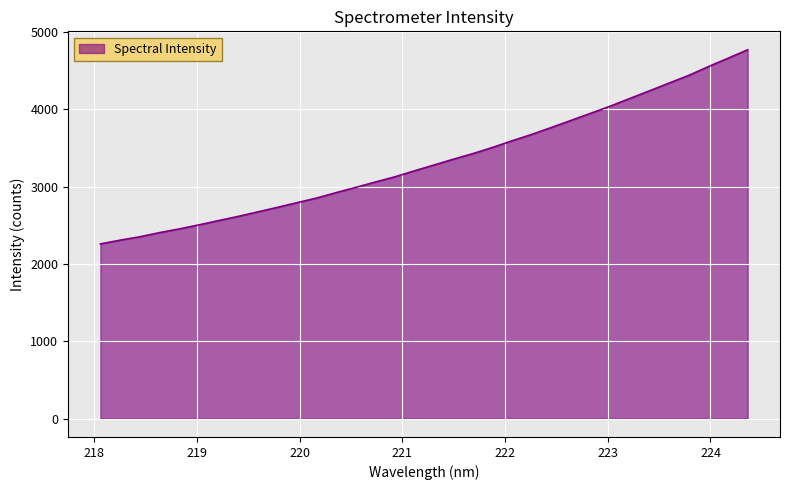

What is the difference between the maximum and minimum values?

2510.2